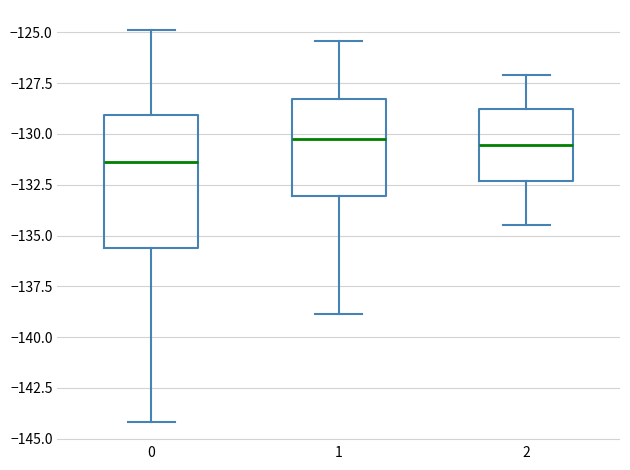

Where is the lower edge of the box at x = 1 on the y-axis? The values are not printed on the chart, so give them approximately, as read against the axis.

-133.0